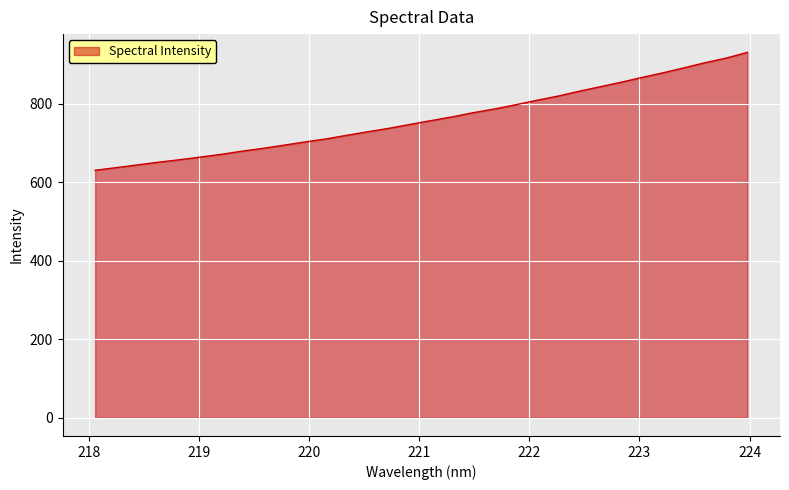

Reading left to right, extract all data points from this chart.

630.3	636.9	643.8	650.7	657.0	663.8	670.9	679.1	686.3	694.5	702.6	710.3	719.8	728.7	737.5	747.5	757.1	766.7	777.3	786.6	797.3	808.7	819.2	831.5	843.0	854.5	866.9	878.6	891.3	904.4	916.0	930.5